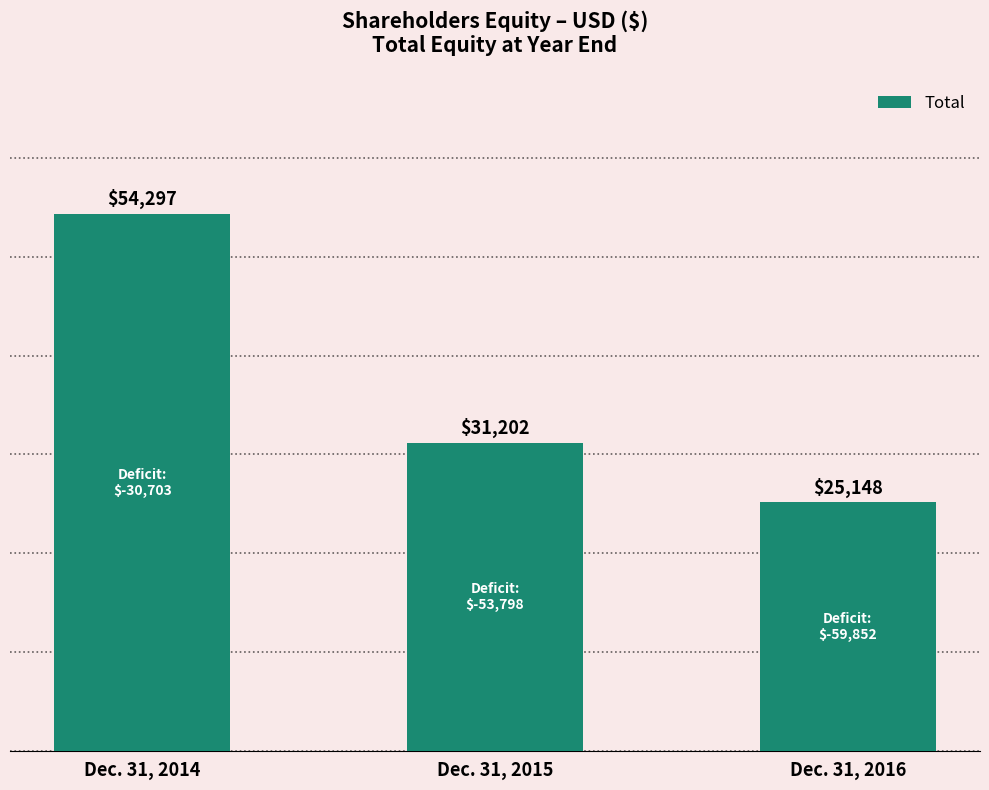

List the labels in order of value, smallest first.

Dec. 31, 2016, Dec. 31, 2015, Dec. 31, 2014